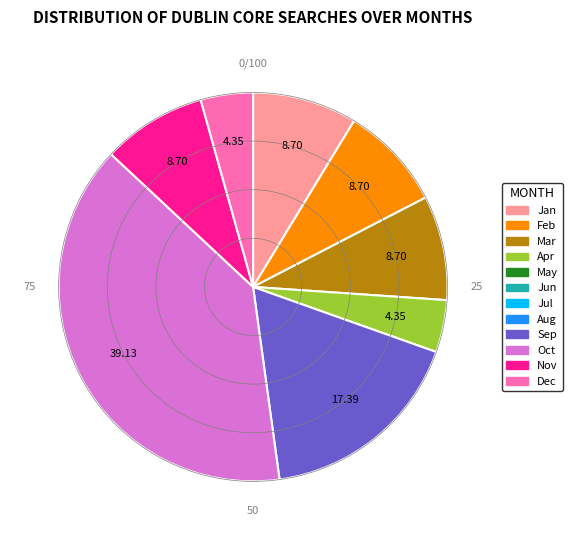

Does any single category account for the majority?

No